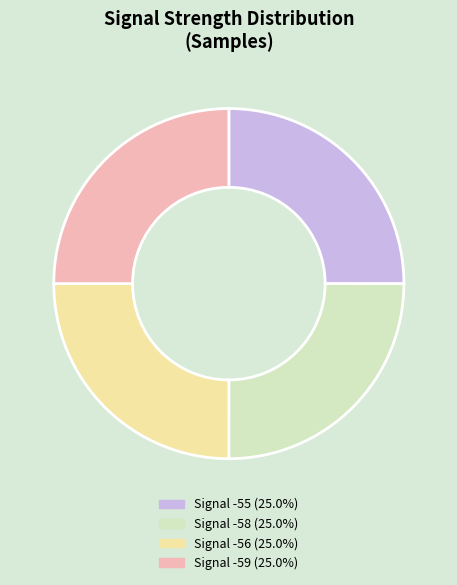

Does Signal -58 (25.0%) account for over 50% of the chart?

No